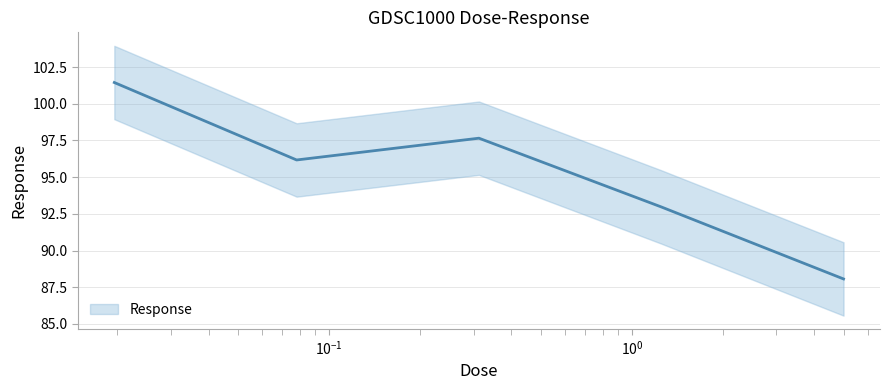

What is the value of the 1st point from the left?

101.4